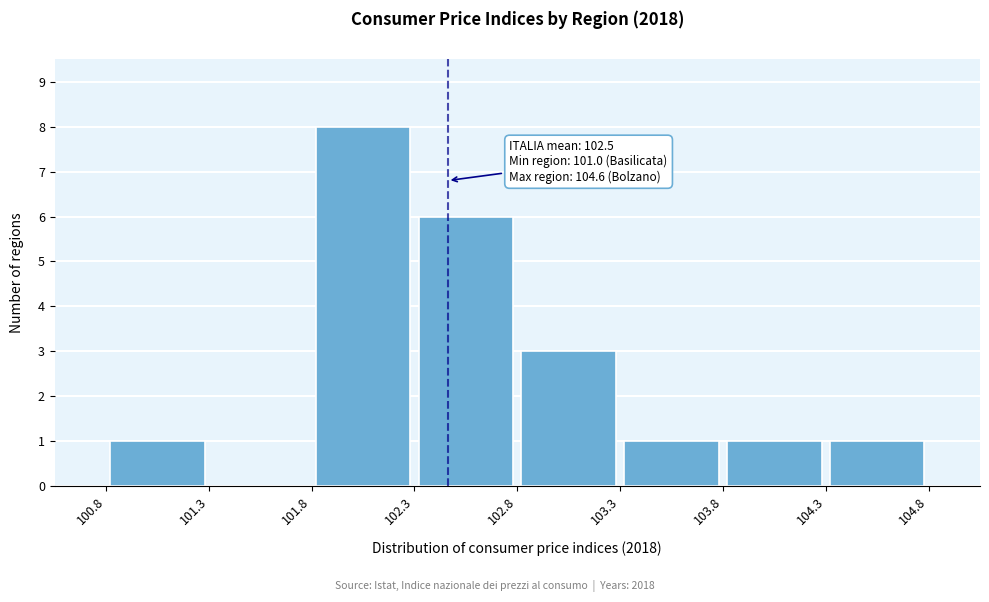

Which range on the x-axis has the tallest bar?

101.8 to 102.3